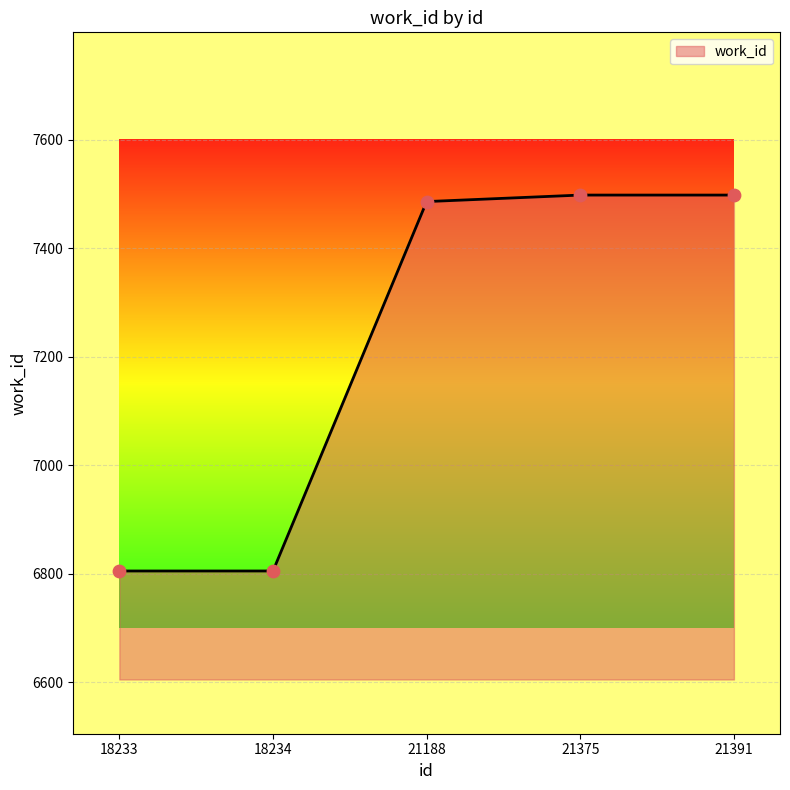

Which has a higher value, 18233 or 21375?

21375